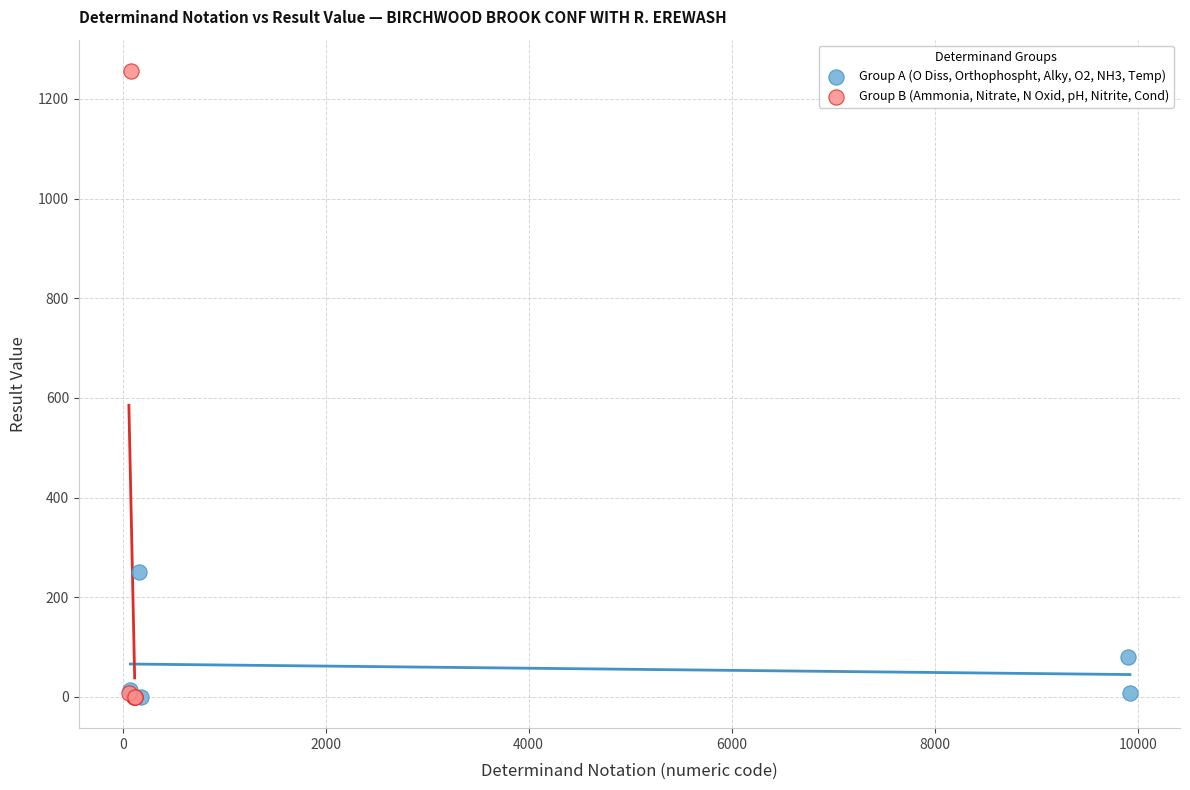

Which series reaches the maximum Y coordinate?

Group B (Ammonia, Nitrate, N Oxid, pH, Nitrite, Cond)